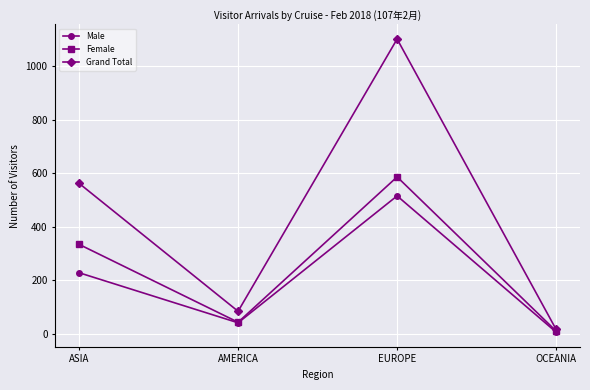

At how many categories does at least one series exceed 861?

1